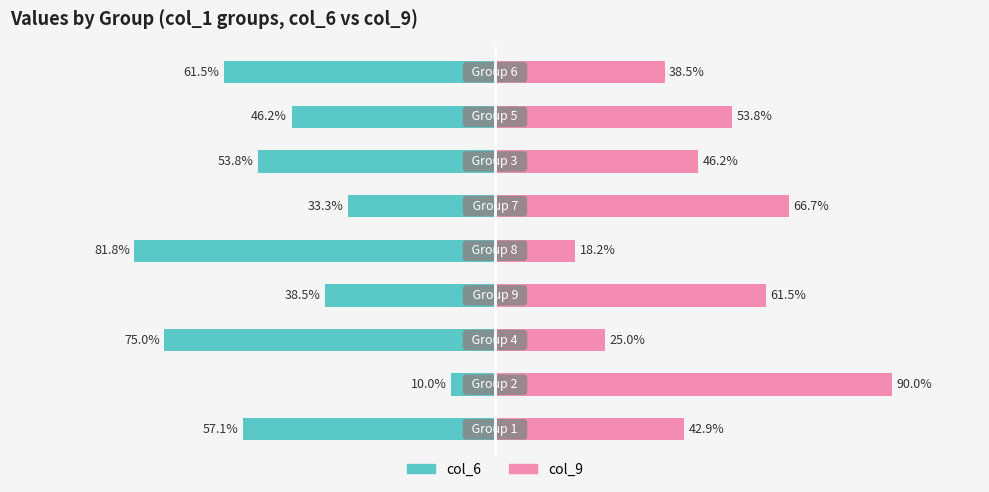

Between 3 and 4, which series saw the biggest shift?

col_6